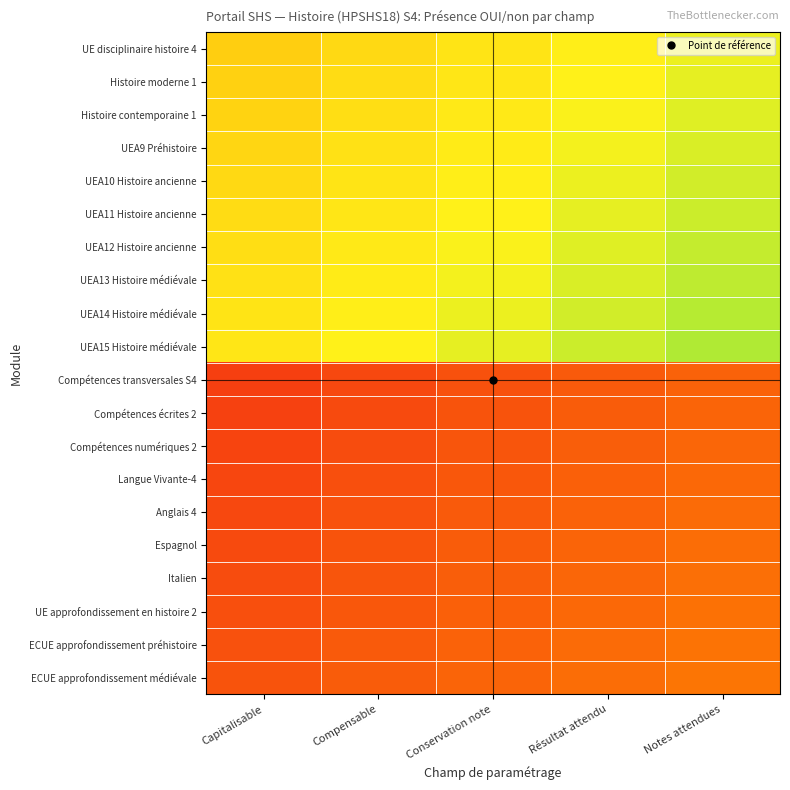

At Capitalisable, list the series in order from smallest to largest.

Compétences transversales S4, Compétences écrites 2, Compétences numériques 2, Langue Vivante-4, Anglais 4, Espagnol, Italien, UE approfondissement en histoire 2, ECUE approfondissement préhistoire, ECUE approfondissement médiévale, UE disciplinaire histoire 4, Histoire moderne 1, Histoire contemporaine 1, UEA9 Préhistoire, UEA10 Histoire ancienne, UEA11 Histoire ancienne, UEA12 Histoire ancienne, UEA13 Histoire médiévale, UEA14 Histoire médiévale, UEA15 Histoire médiévale